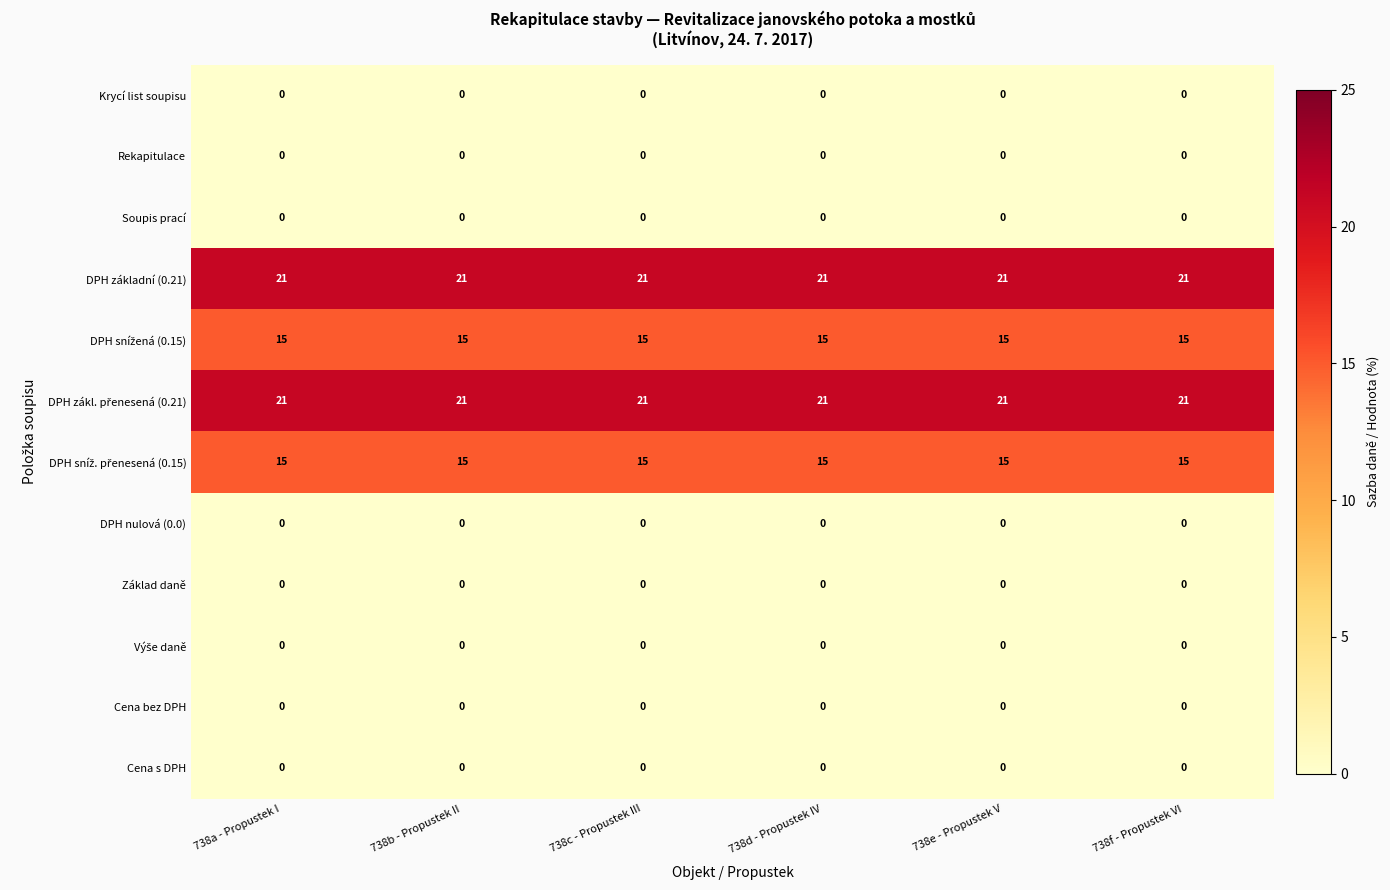

Count the number of data series in this chart.

12